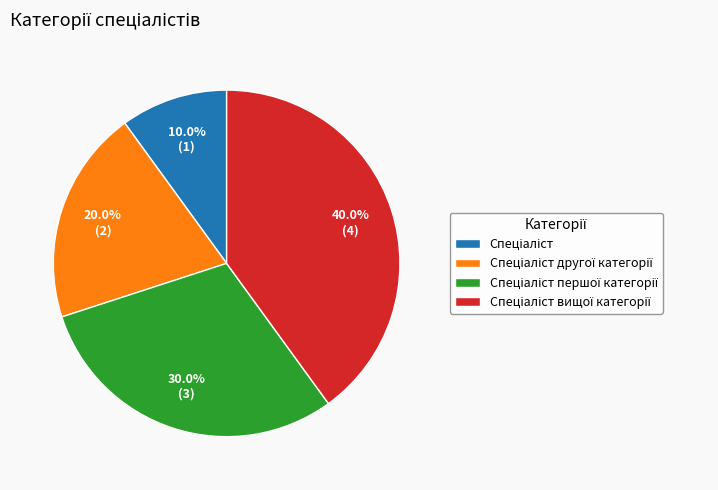

Is there any slice that represents more than half of the pie?

No